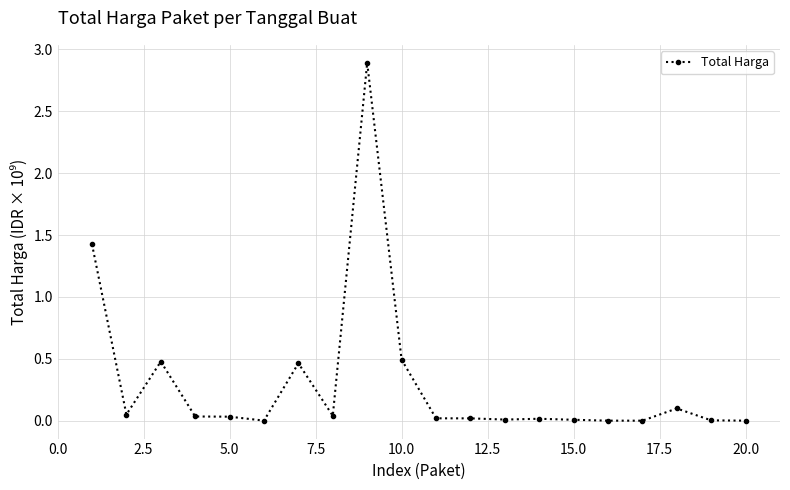

How many lines are shown in the chart?

1